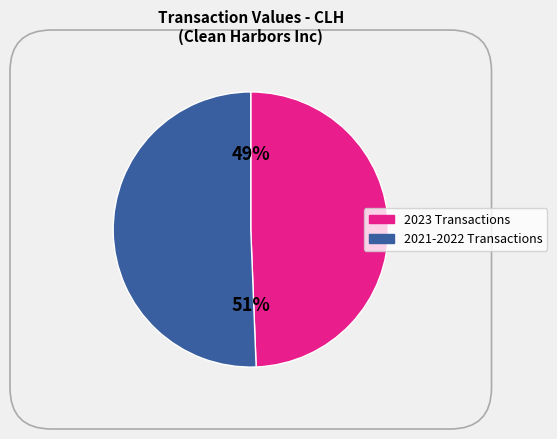

To the nearest percent, what is the average slice percentage?

50%